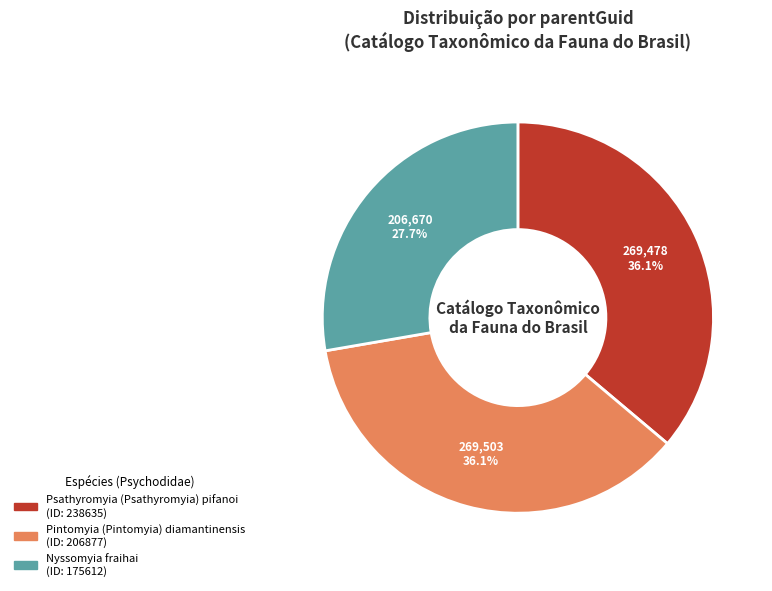

Which slice is the smallest?

Nyssomyia fraihai